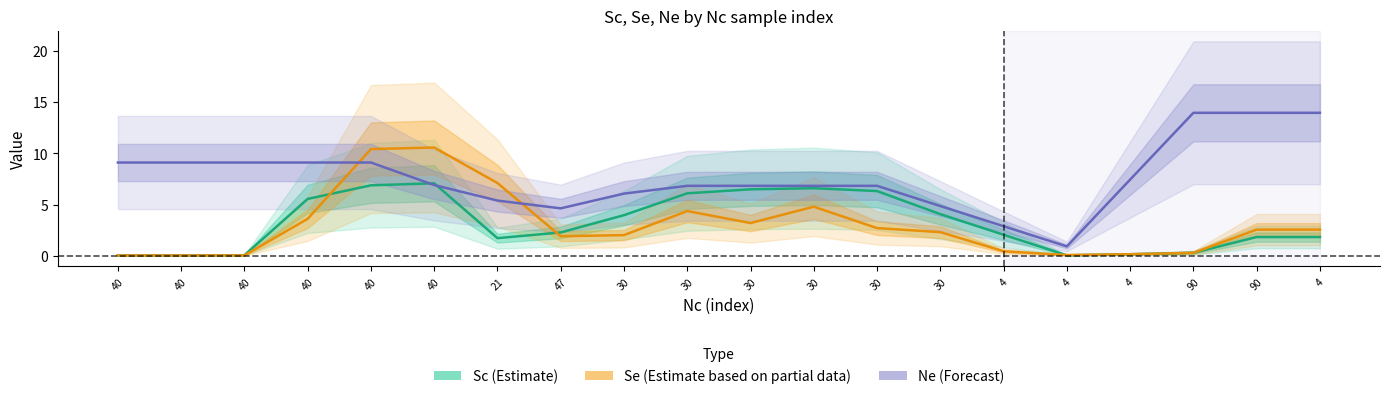

How many interior local valleys does the Se (Estimate partial) series have?

3